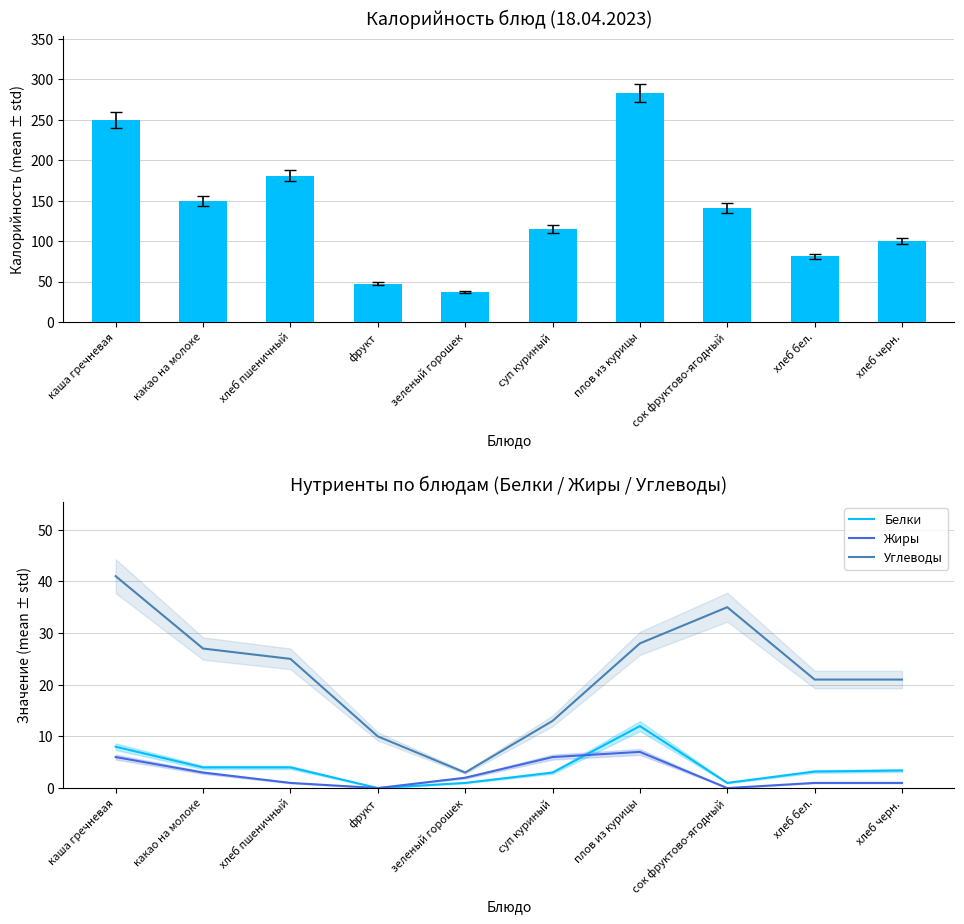

The value of Жиры at сок фруктово-ягодный is 2.9. True or false?

False